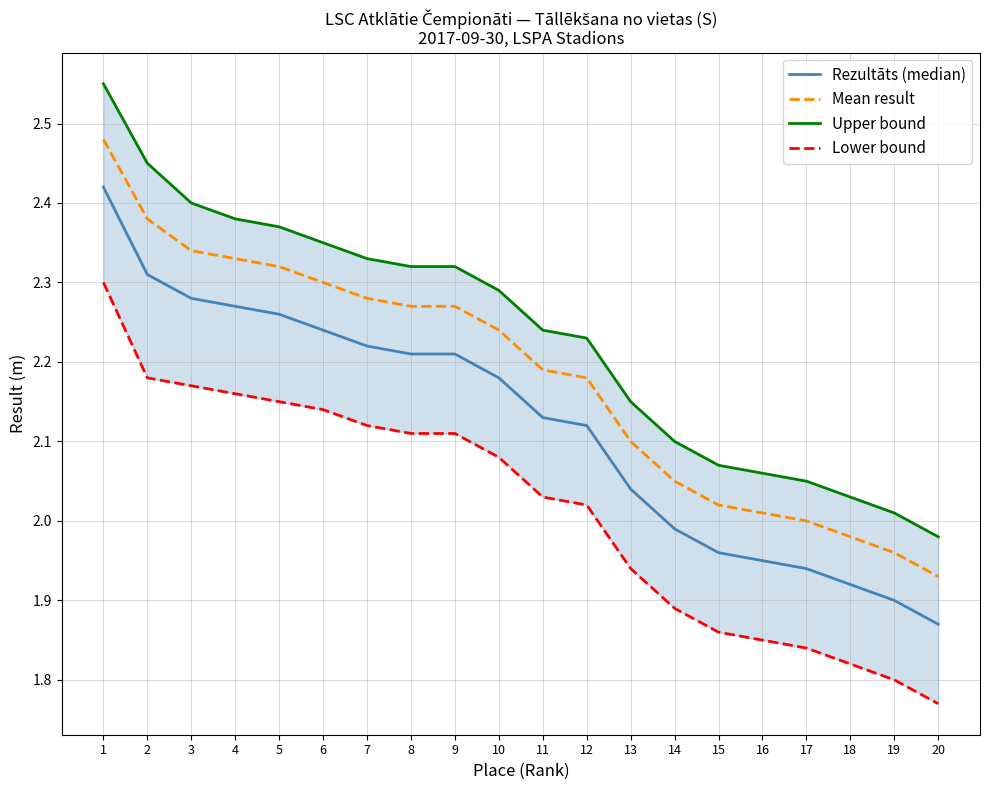

At which category is the sum across all series the highest?

1